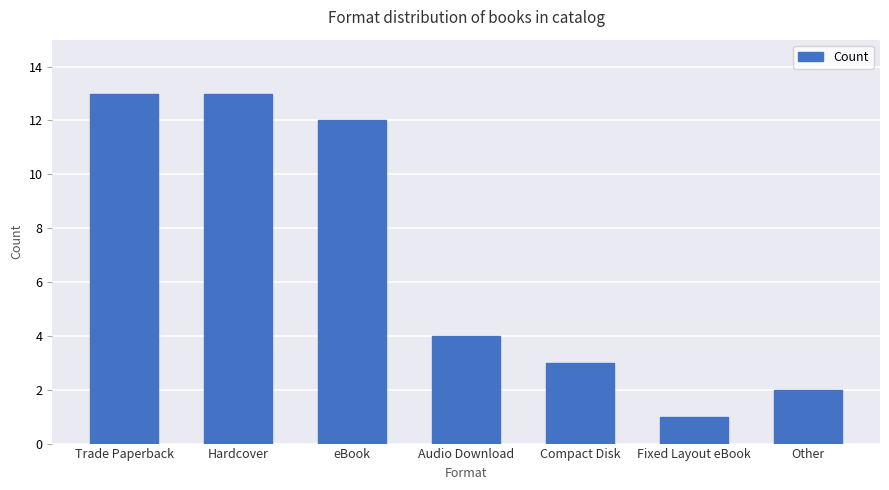

What is the average value?

7